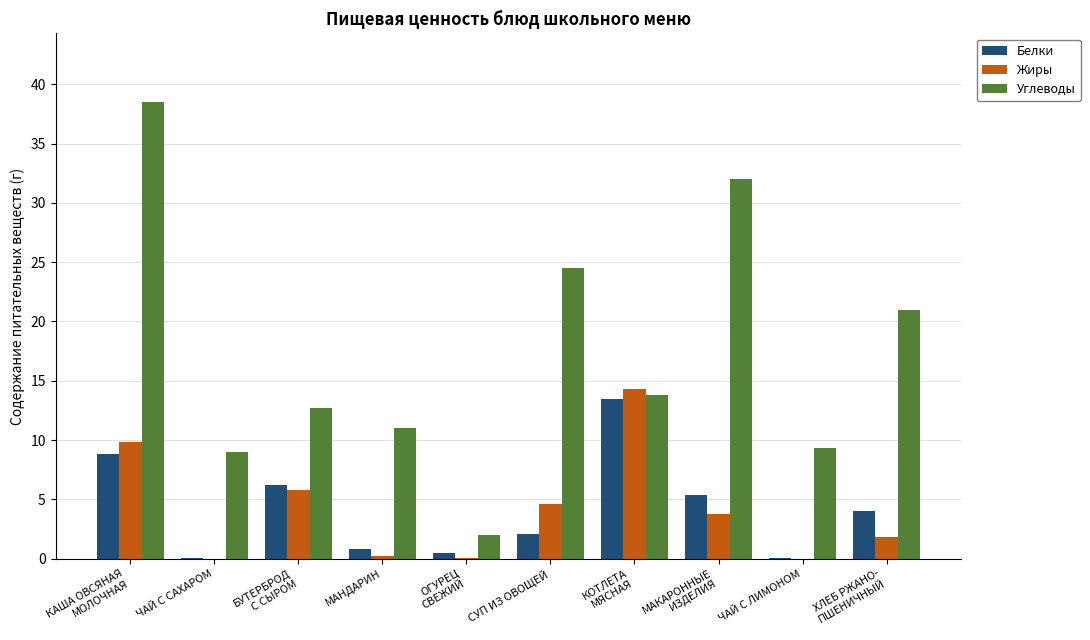

At which label does Углеводы first exceed 13?

КАША ОВСЯНАЯ
МОЛОЧНАЯ